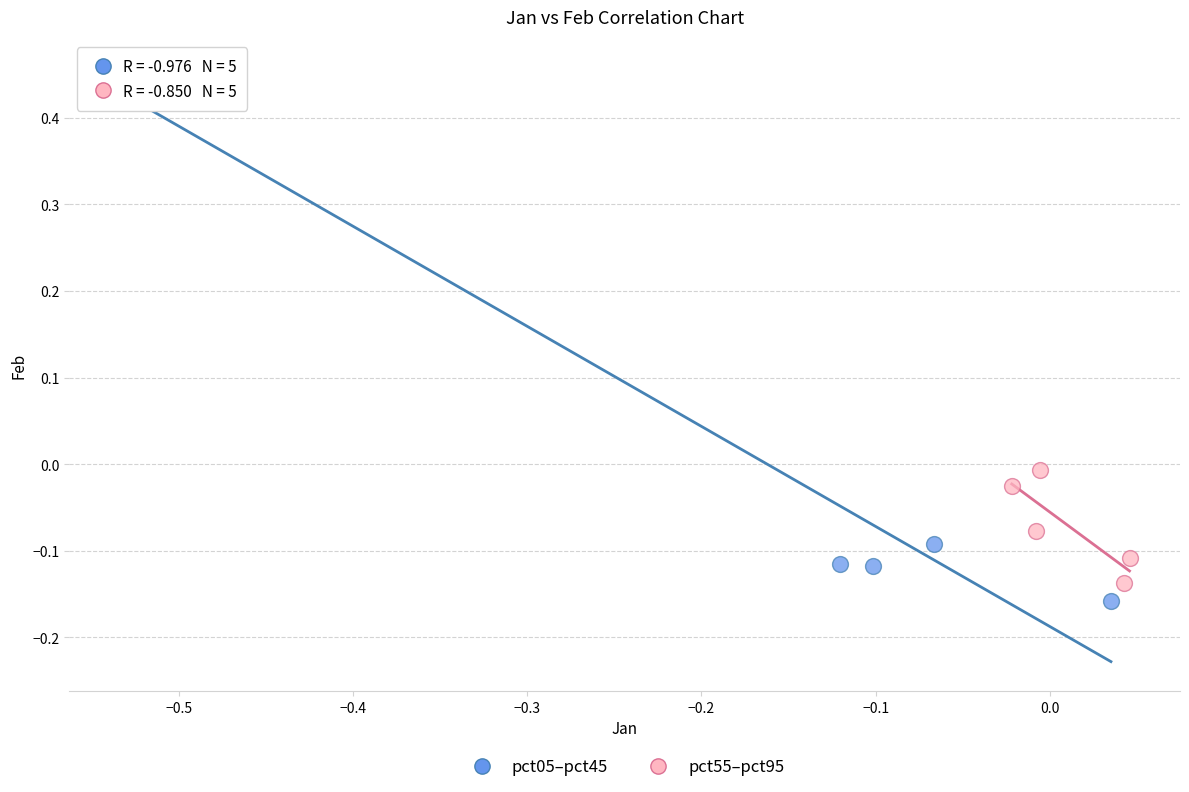

Which series has the widest spread of Y values?

pct05–pct45